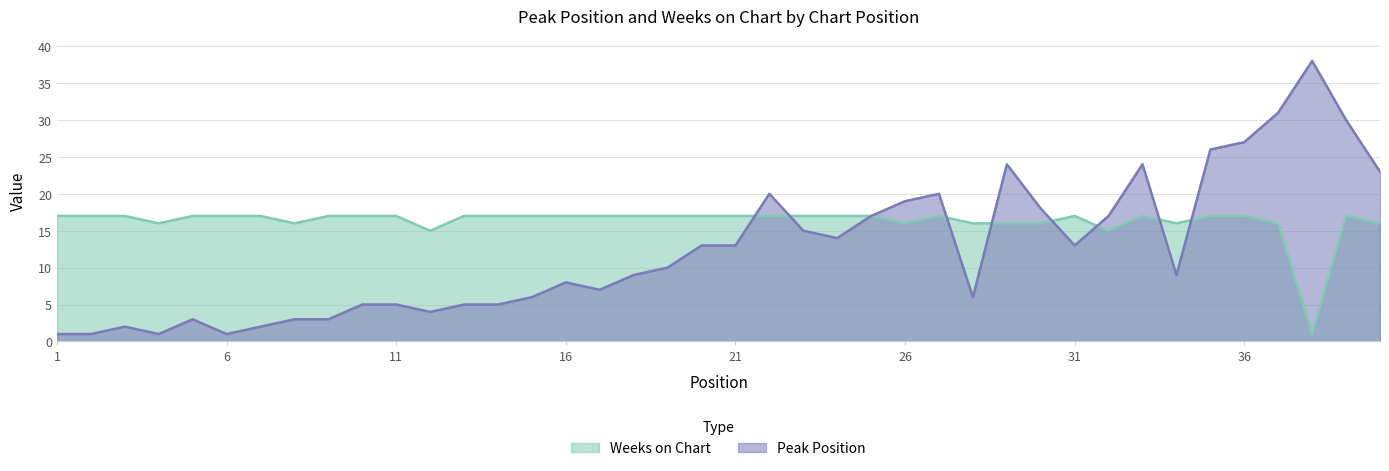

What is the approximate value of Peak Position at 27, to the nearest 10?

20